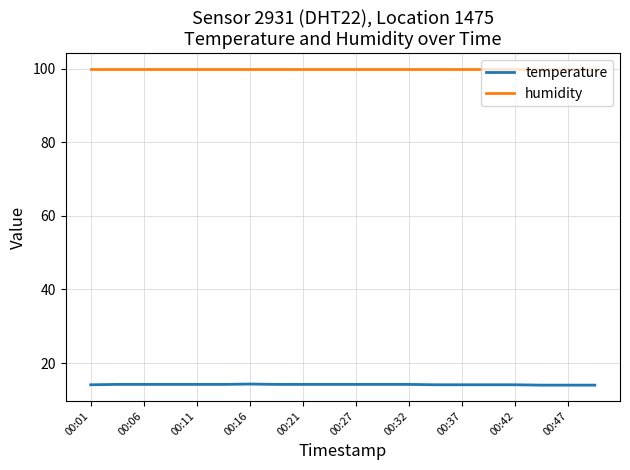

List the series in order of their peak value, highest first.

humidity, temperature